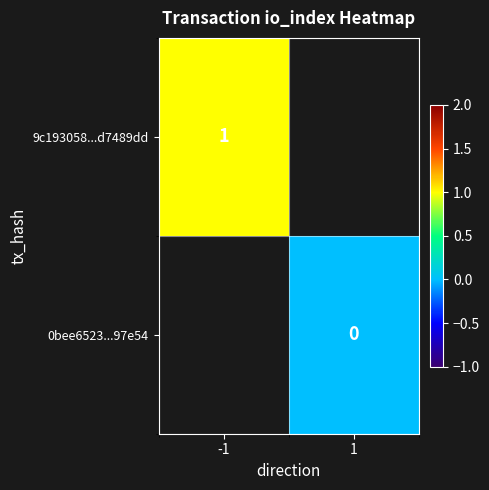

Is it true that 9c193058...d7489dd equals 0.2 at -1?

False